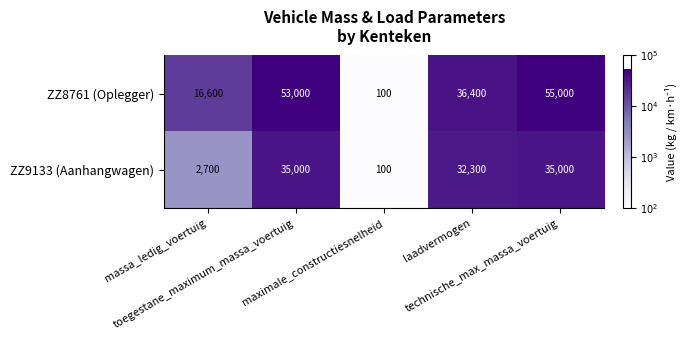

What is the average value of the ZZ8761 (Oplegger) series?

32220